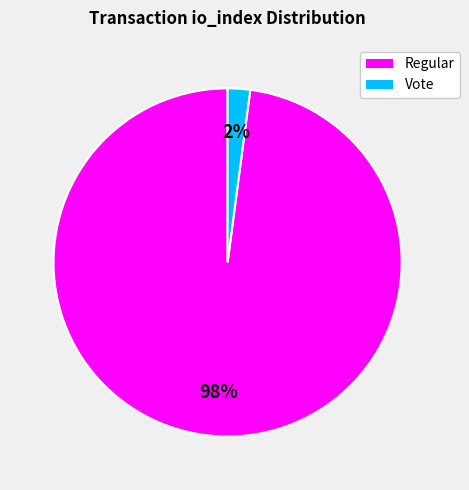

Which slice is the largest?

Regular